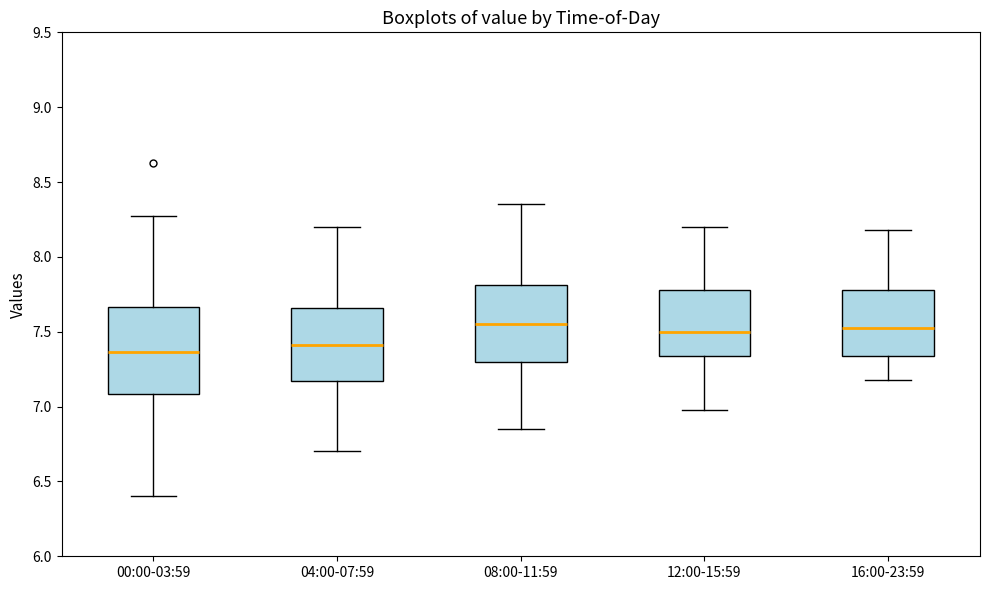

Where does the lower whisker of the box for 12:00-15:59 end on the y-axis? The values are not printed on the chart, so give them approximately, as read against the axis.

7.00